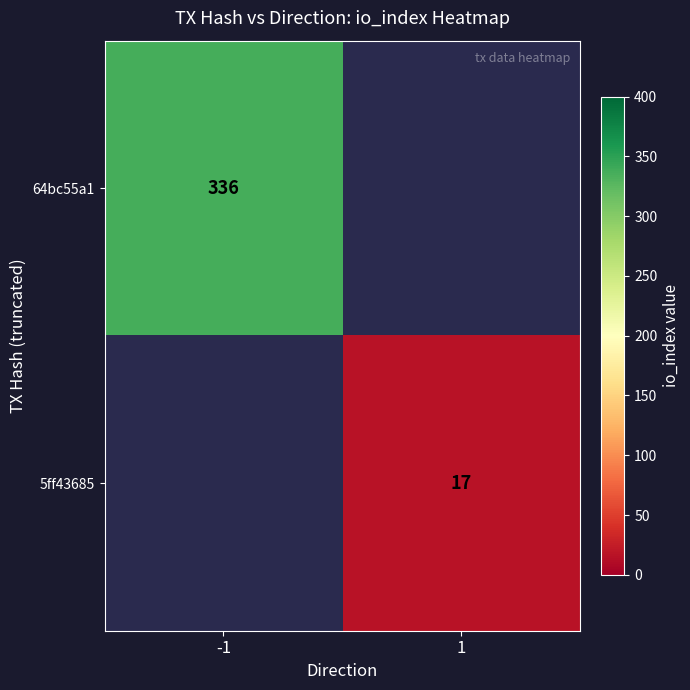

True or false: 64bc55a1 has a value of 336 at -1.

True